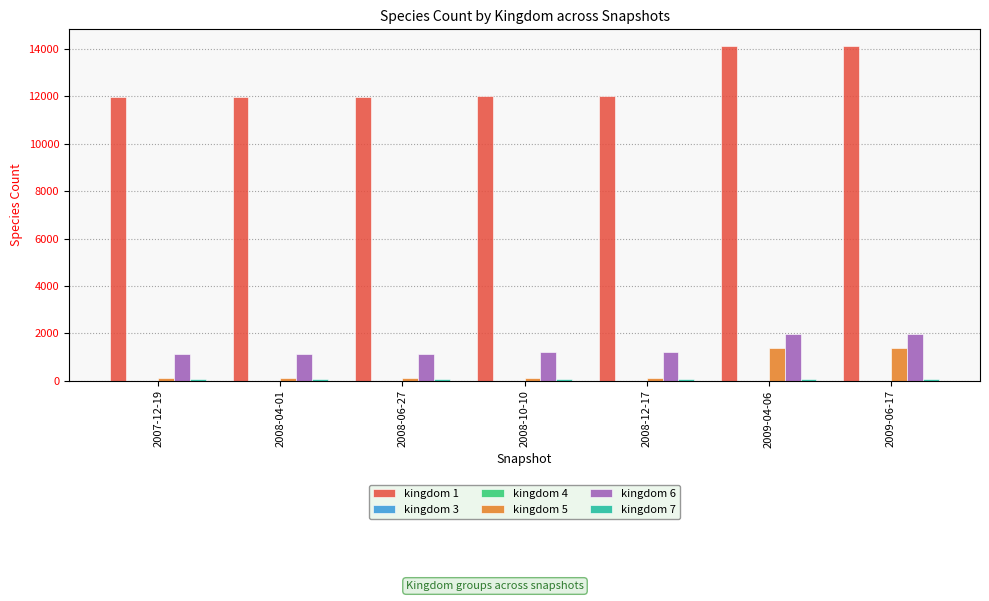

The value of kingdom 1 at 2008-06-27 is 11962. True or false?

True